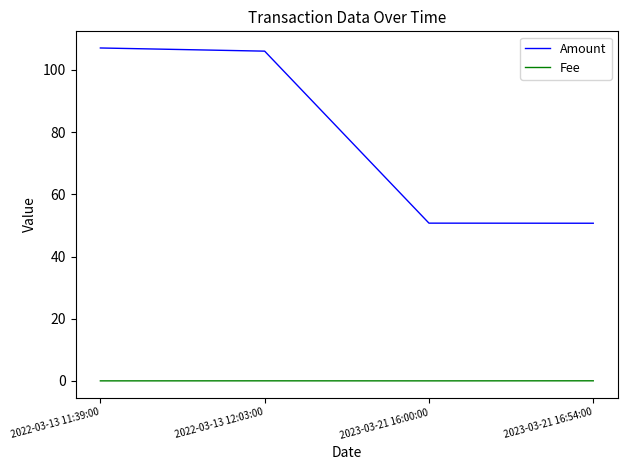

At how many categories does at least one series exceed 57?

2